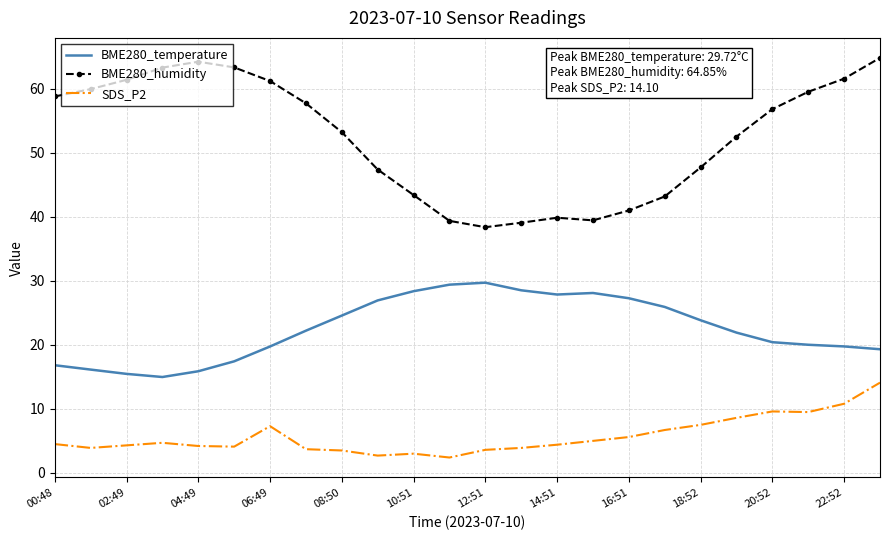

What is the difference between the maximum and minimum values in the BME280_temperature series?

14.7